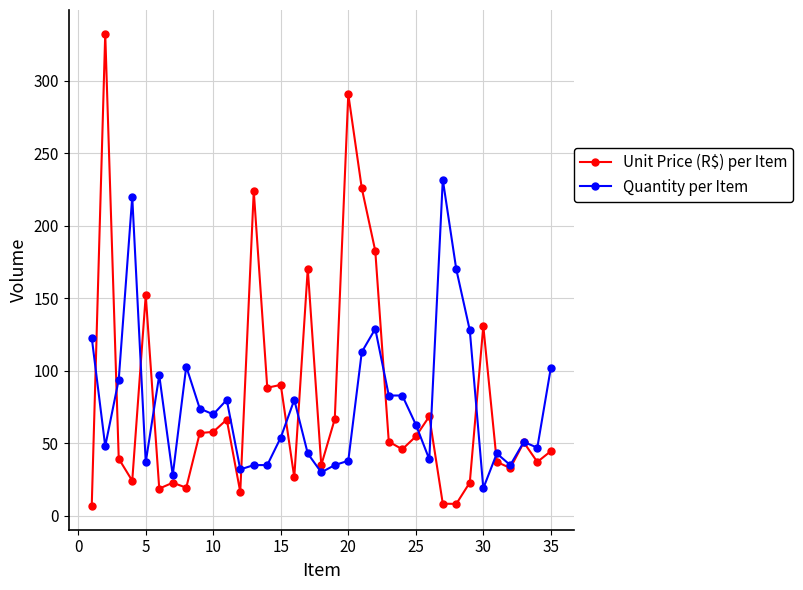

What is the lowest value of the Quantity per Item series?

19.0